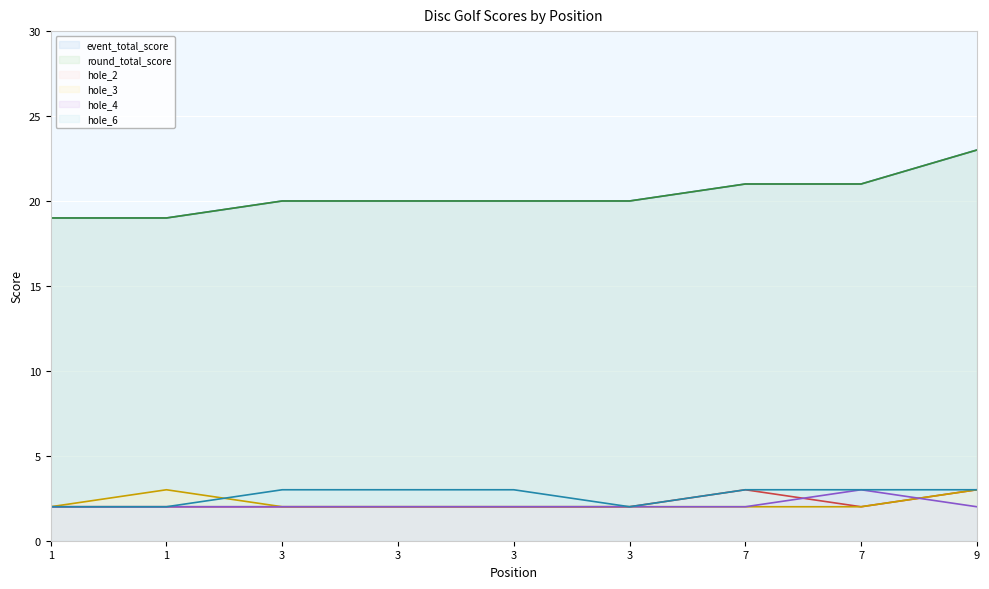

At how many categories does at least one series exceed 21?

1